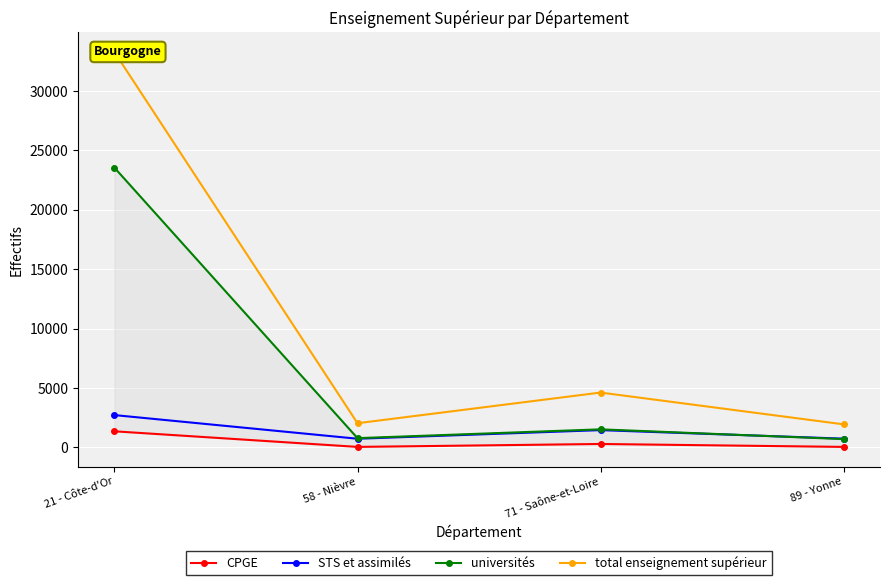

True or false: CPGE and STS et assimilés intersect in this chart.

False